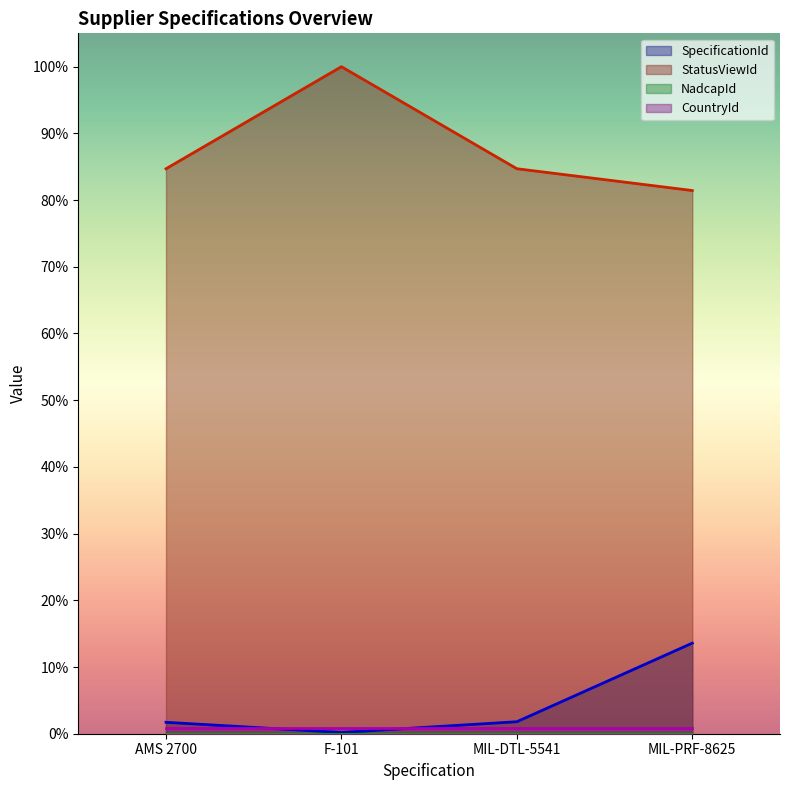

What is the spread (max minus min) of values at MIL-DTL-5541?

0.8